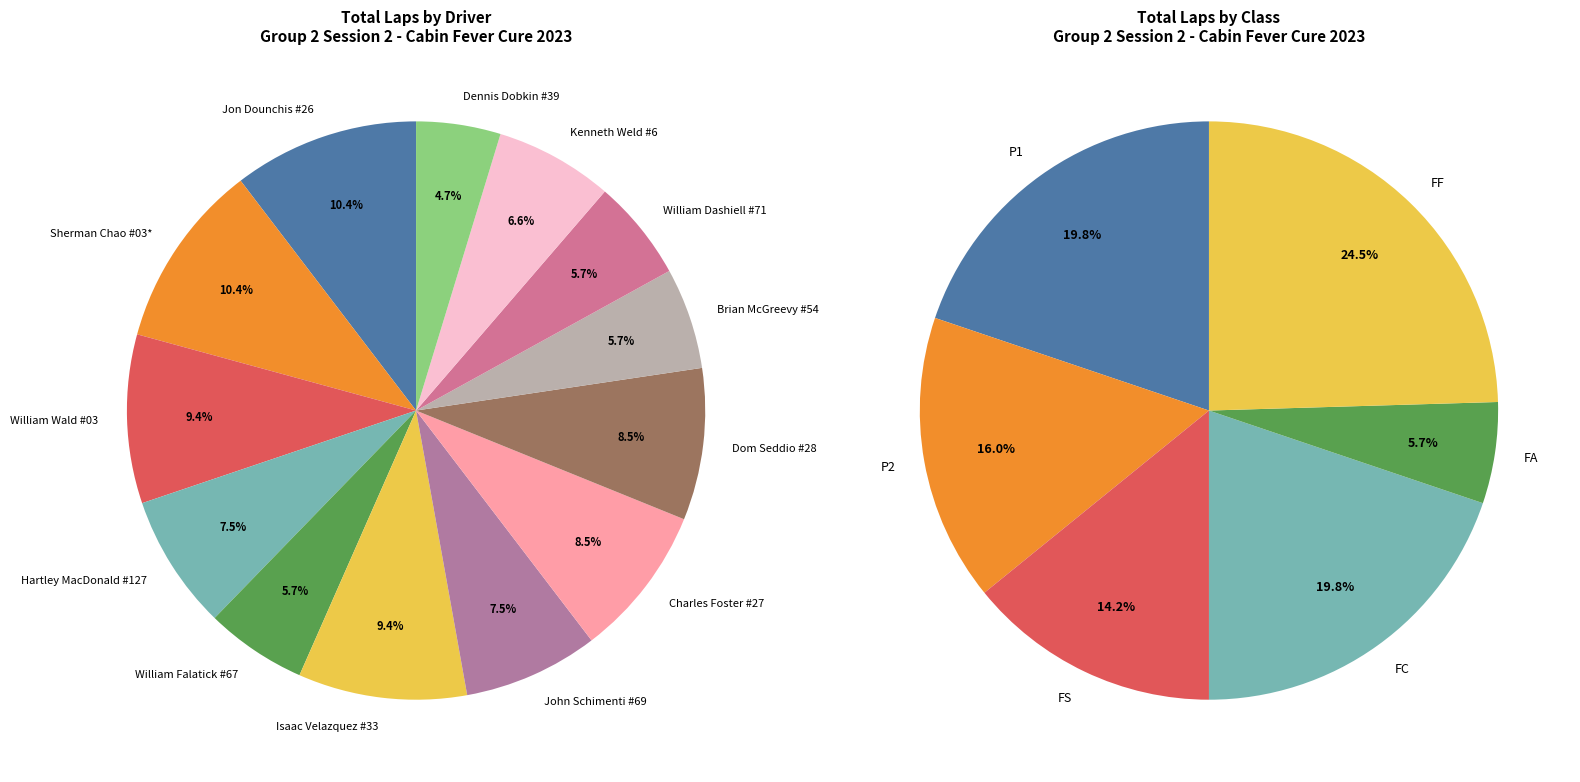

What percentage do Charles Foster #27 and Isaac Velazquez #33 together represent?

17.9%